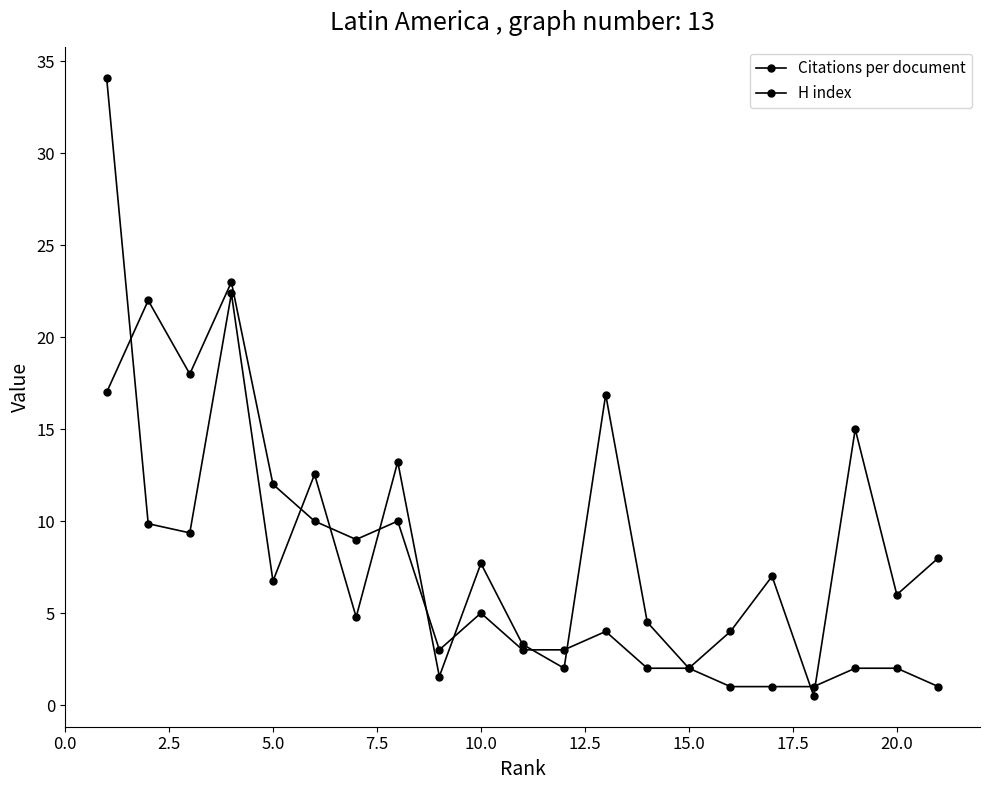

Does the chart display data point markers on the line(s)?

Yes